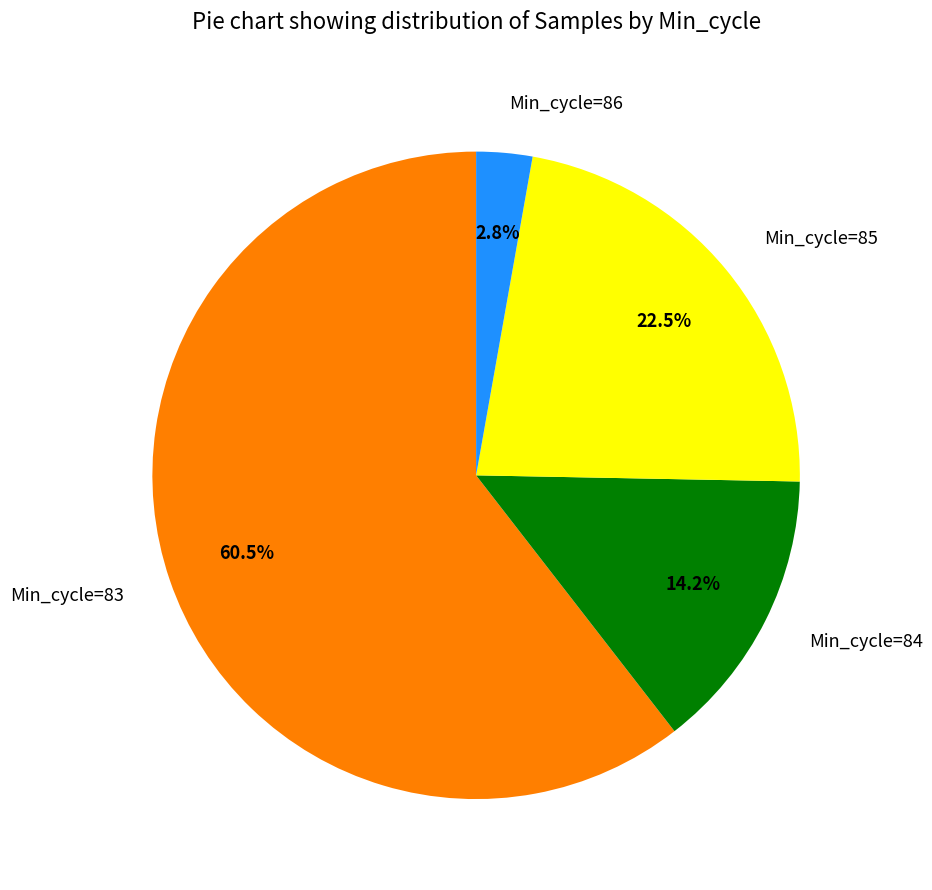

Approximately how many times larger is the value at Min_cycle=83 compared to Min_cycle=85?

2.7